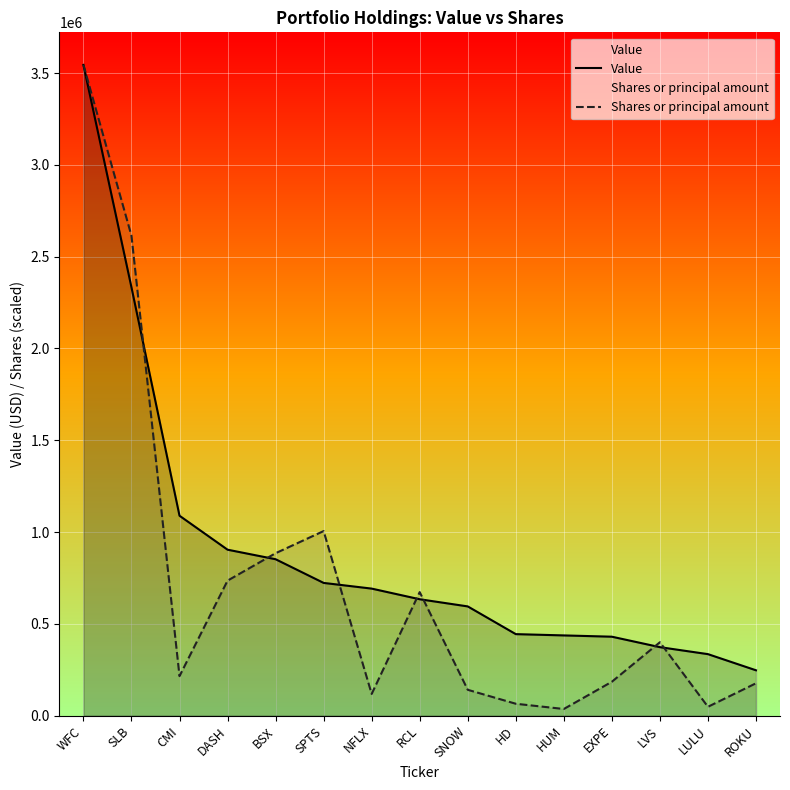

Is the value of Value at LVS greater than the value of Shares or principal amount at LVS?

No